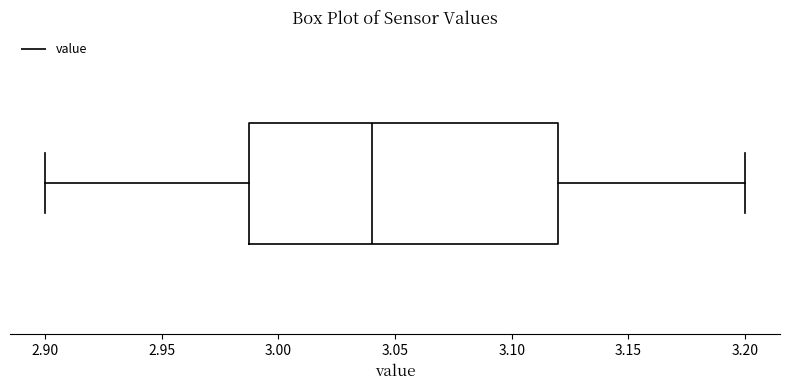

Transcribe this box plot: give where the median line is, the range the box spans, and where the two whiskers end, as read against the x-axis. The values are not printed on the chart, so give them approximately, as read against the axis.

median 3.04, box 2.99 to 3.12, whiskers 2.90 to 3.20